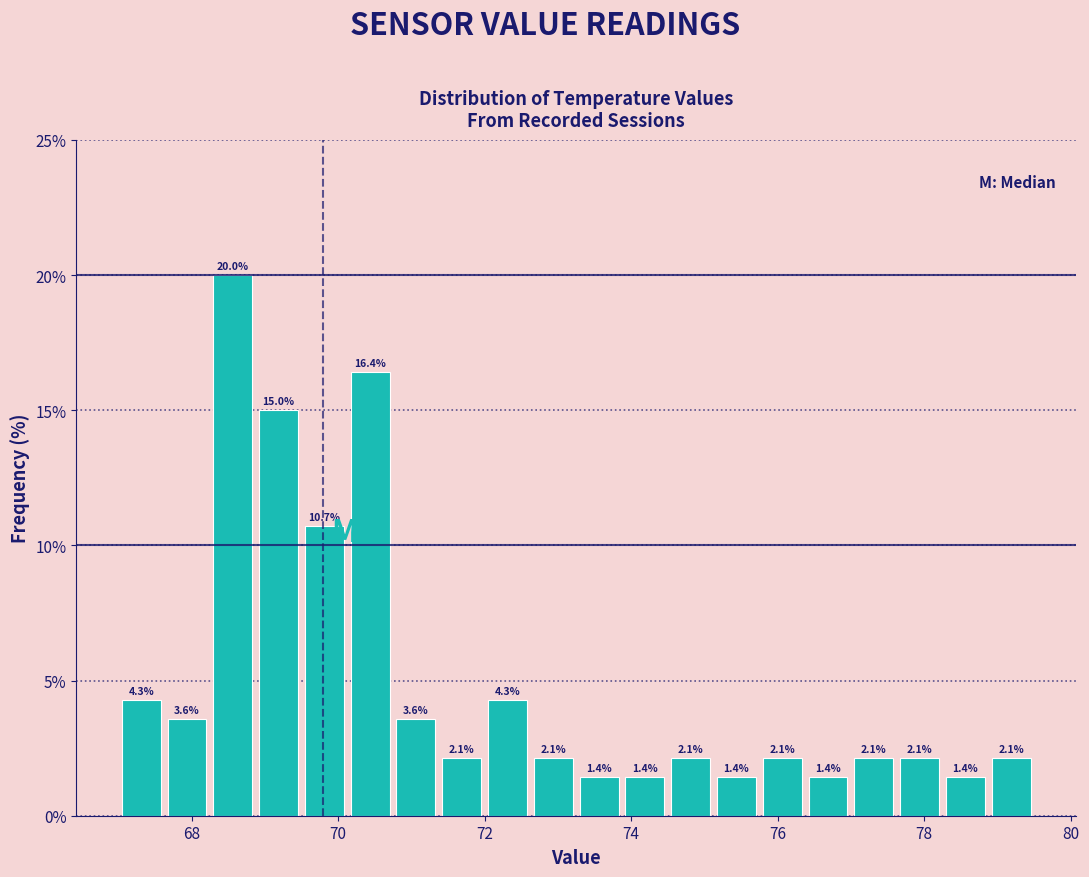

Read against the x-axis, roughly where is the centre of the tallest bar?

68.6